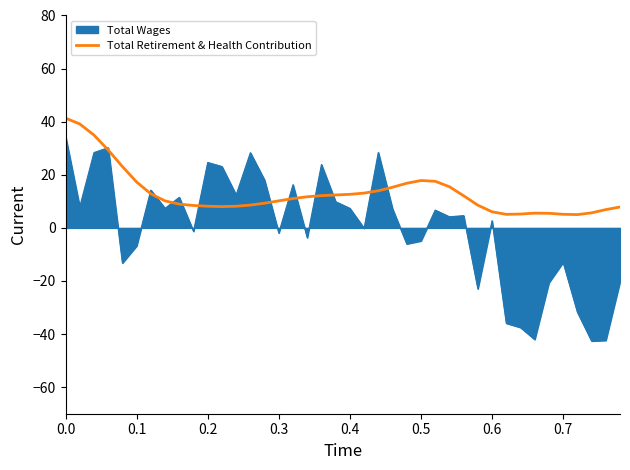

Rank the series by their maximum value, from highest to lowest.

Total Retirement & Health Contribution, Total Wages